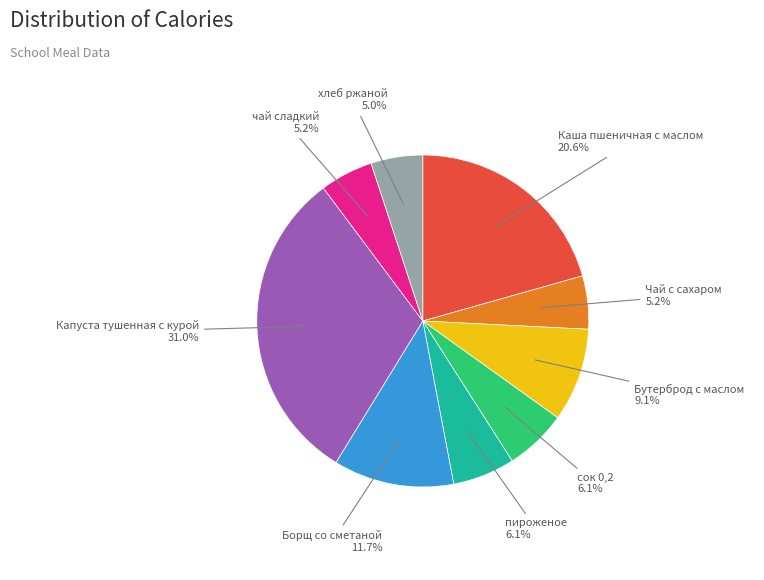

Is there any slice that represents more than half of the pie?

No